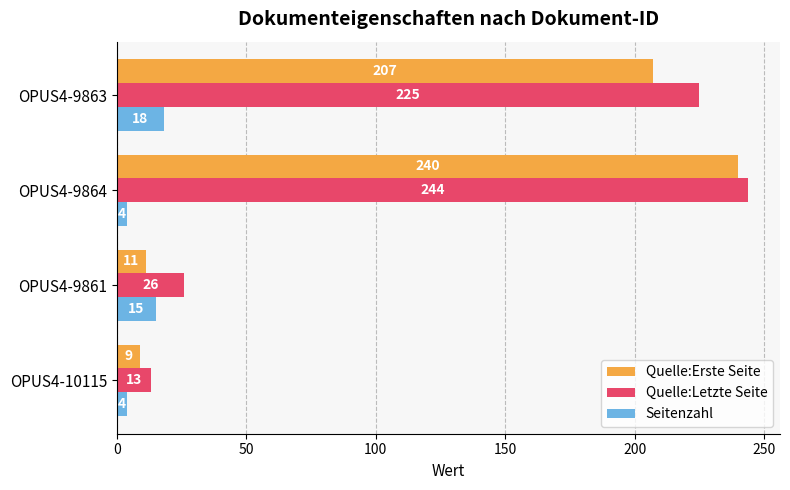

What is the greatest value displayed?

244